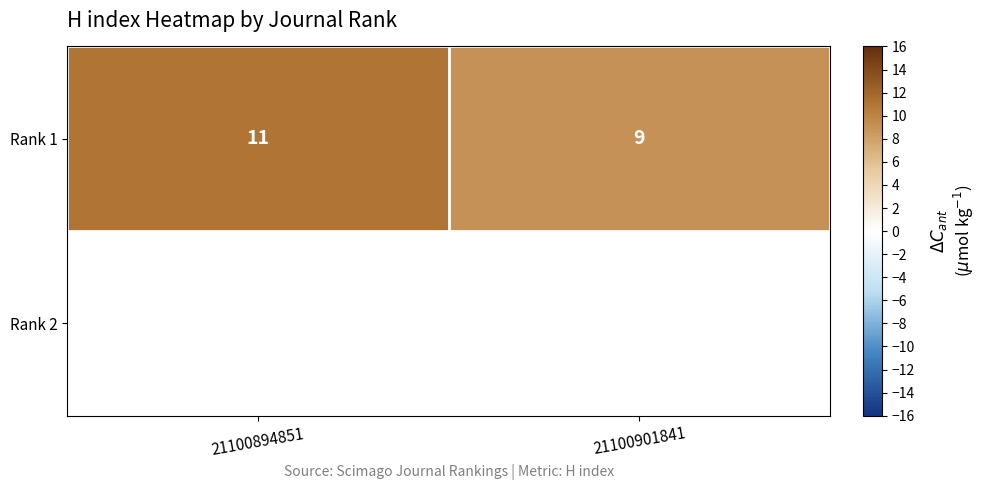

At which category does the chart reach its minimum across all series?

21100901841